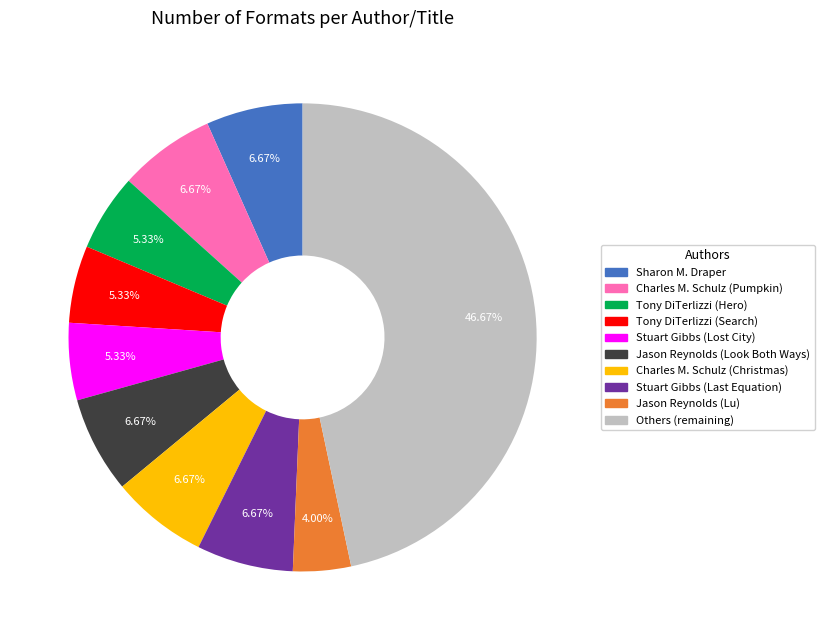

Is there a majority slice in this chart?

No